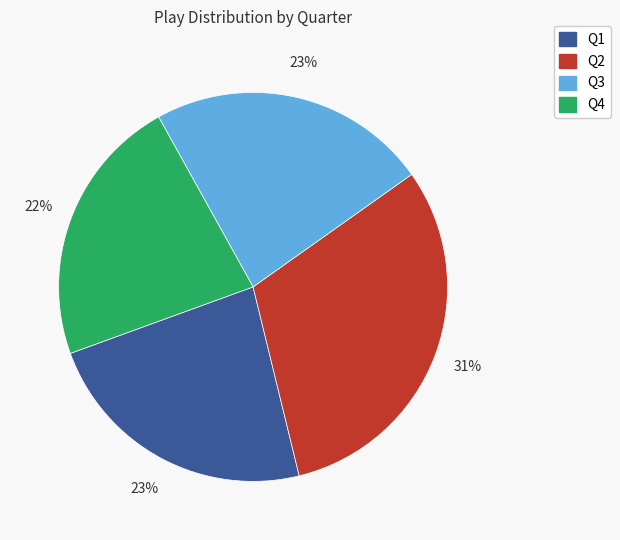

True or false: Q4 accounts for 13% of the total.

False